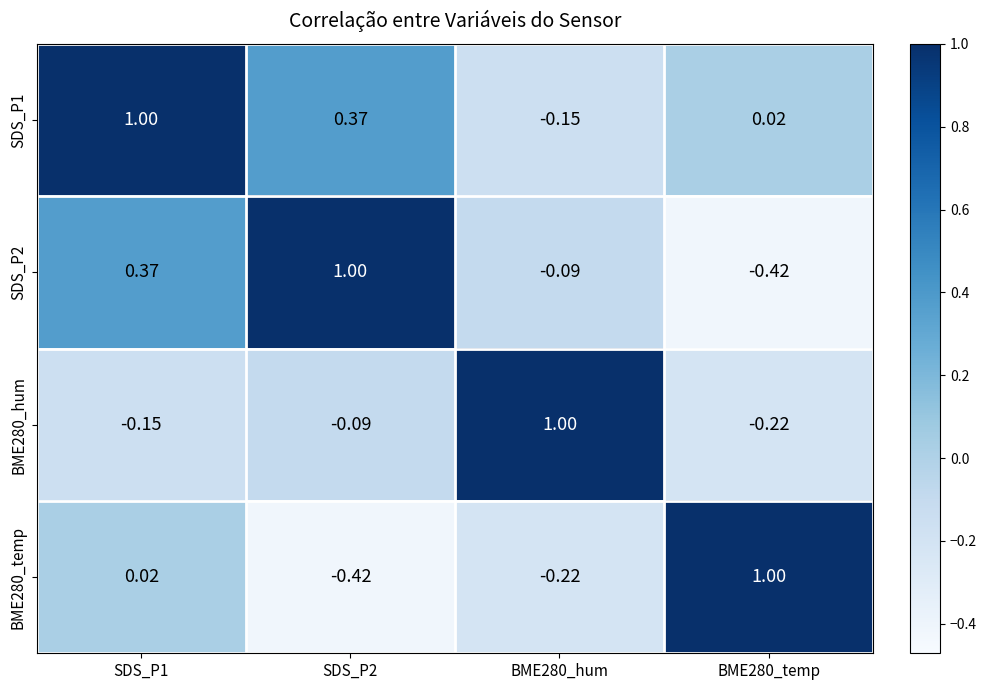

Is the value of BME280_temp at BME280_temp greater than the value of SDS_P2 at SDS_P1?

Yes